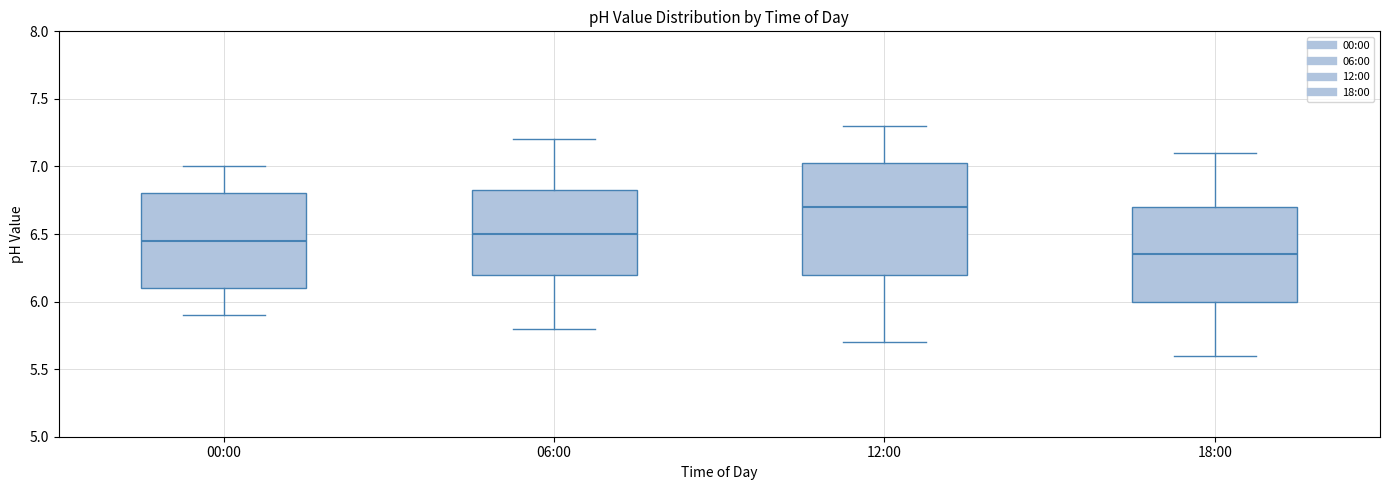

Where does the lower whisker of the box for 12:00 end on the y-axis? The values are not printed on the chart, so give them approximately, as read against the axis.

5.70